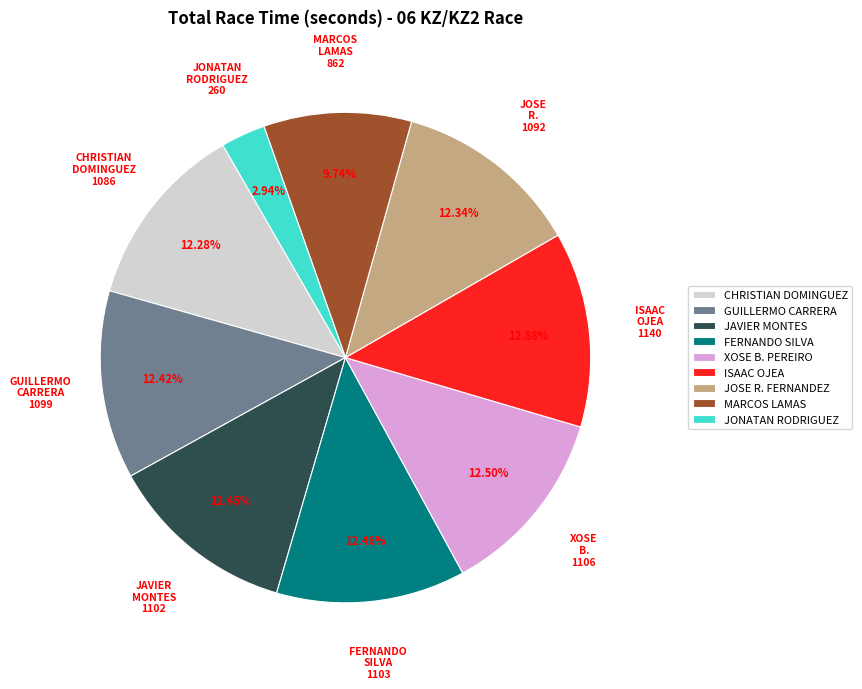

How much of the chart is everything except JONATAN RODRIGUEZ?

97.1%